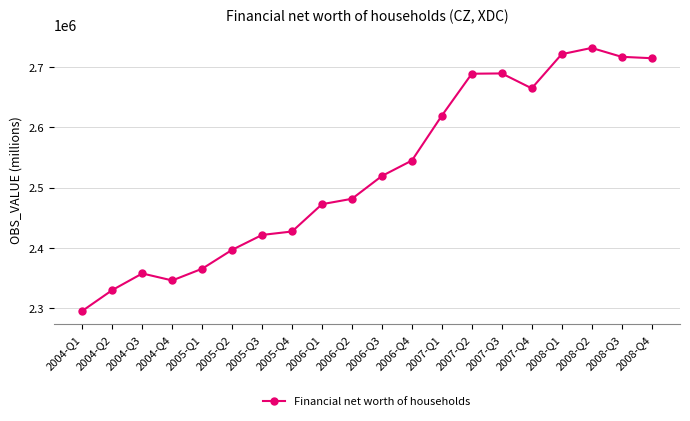

What is the average value?

2525164